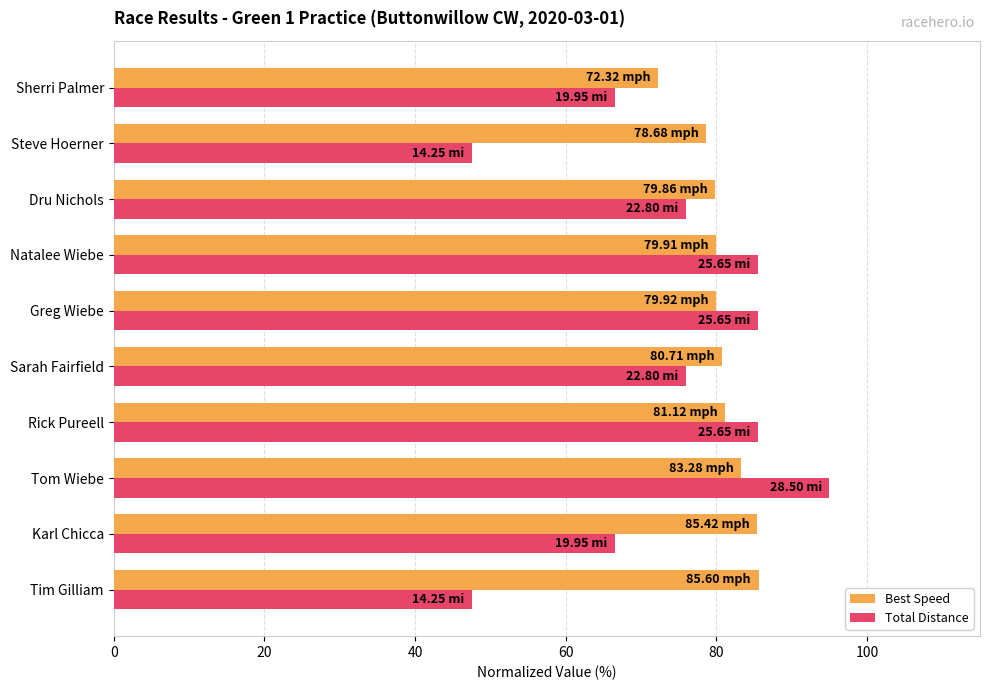

At how many categories does at least one series exceed 90?

1